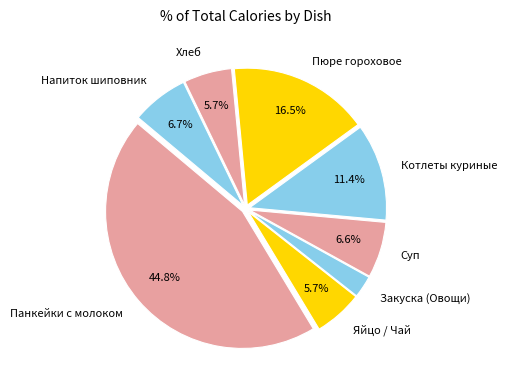

Which slice is the smallest?

Закуска (Овощи)